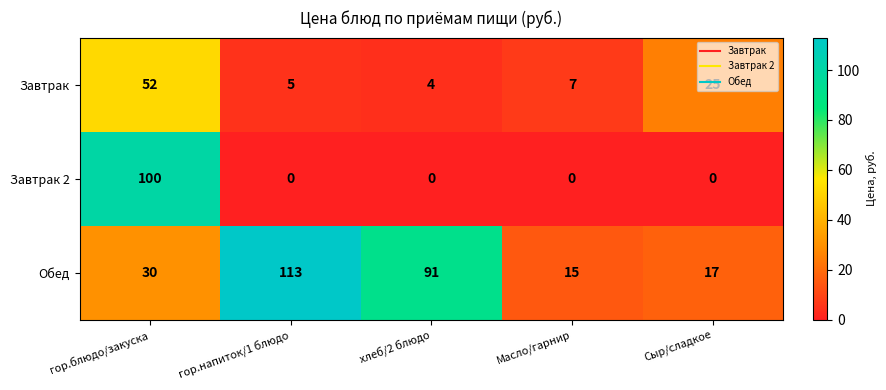

What is the highest value of the Завтрак series?

52